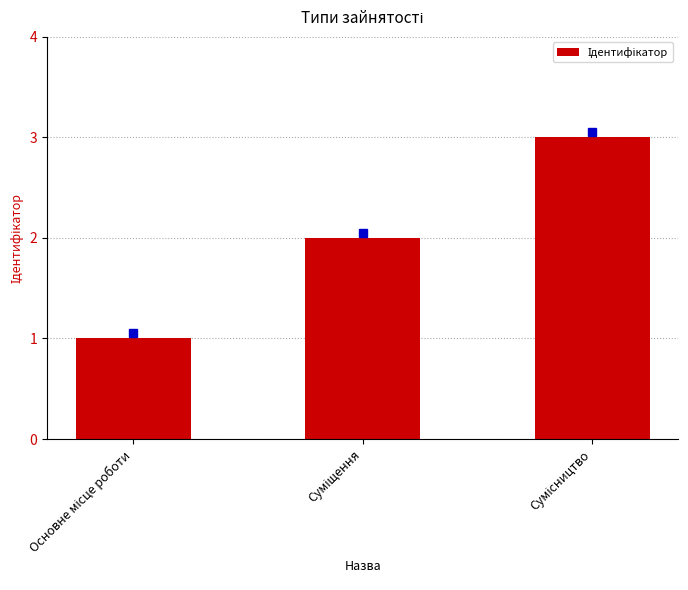

What is the difference between the second highest and minimum values?

1